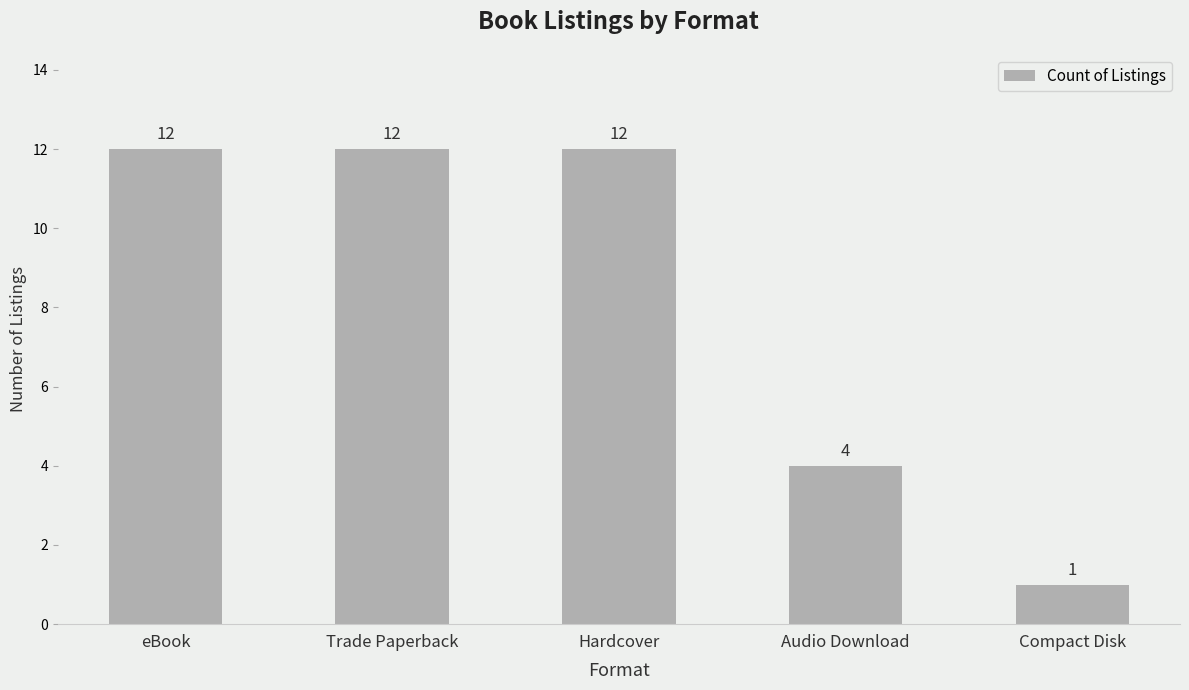

What is the label of the 3rd bar from the left?

Hardcover